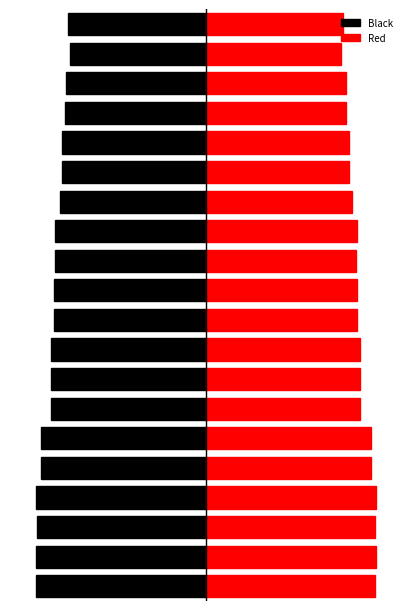

At how many categories does at least one series exceed 0?

20